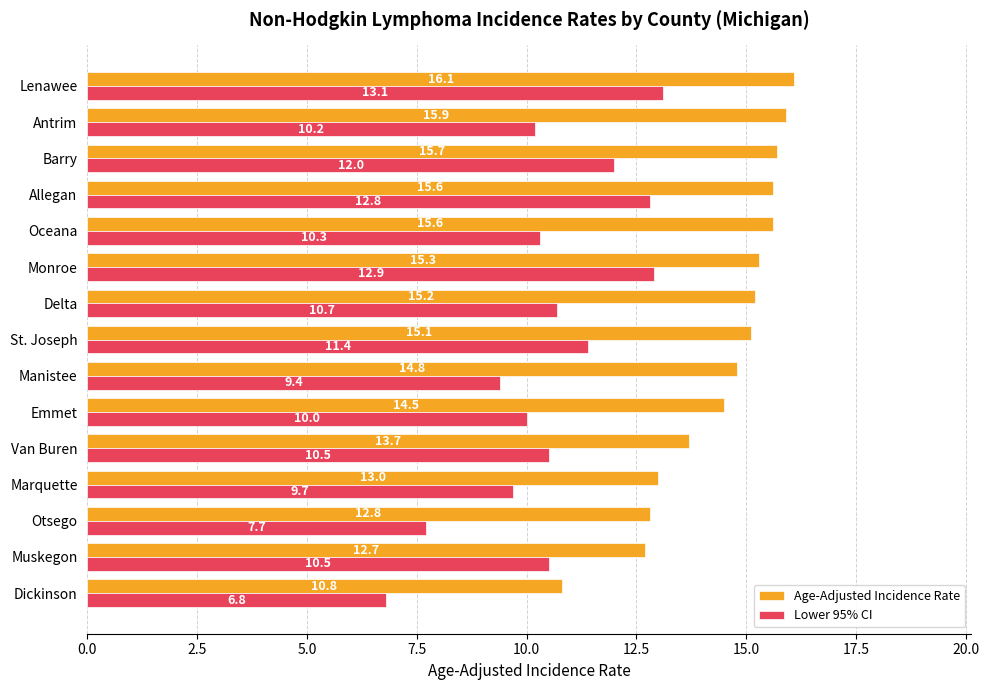

Read the Lower 95% CI value at Marquette.

9.7